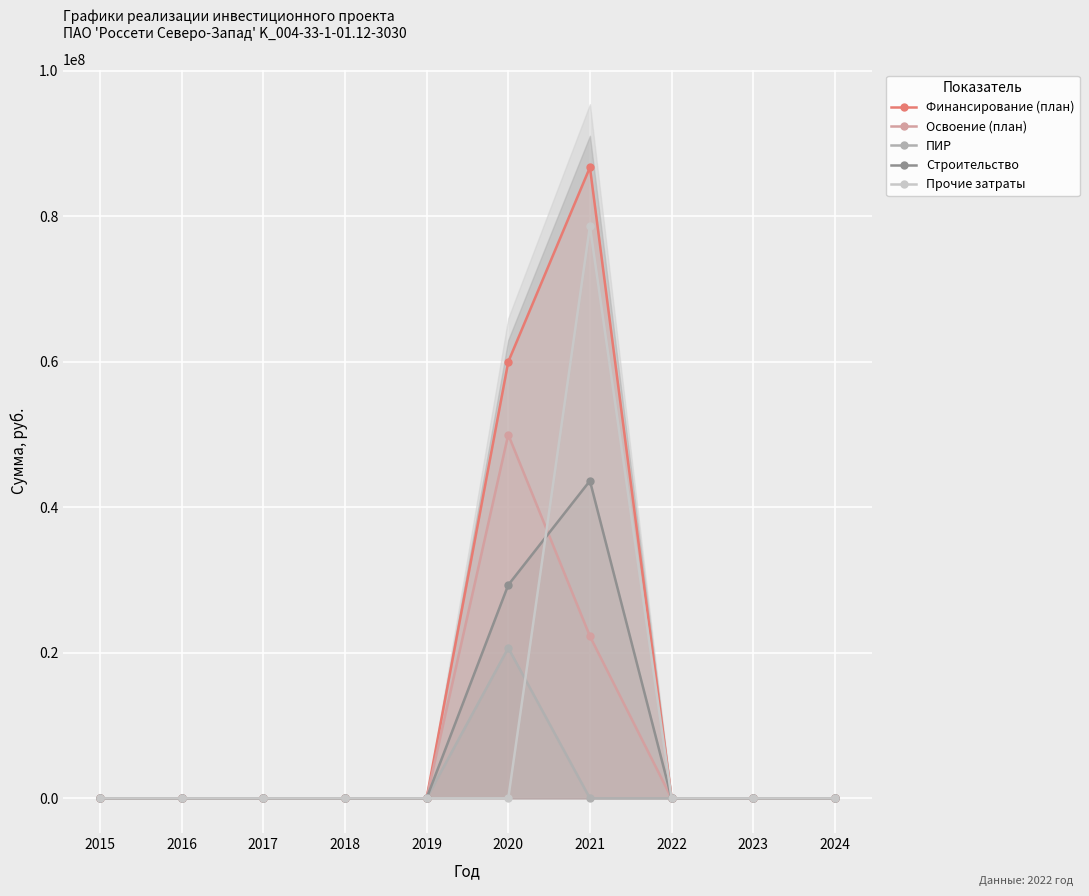

Is it true that Прочие затраты equals 0 at 2020?

True